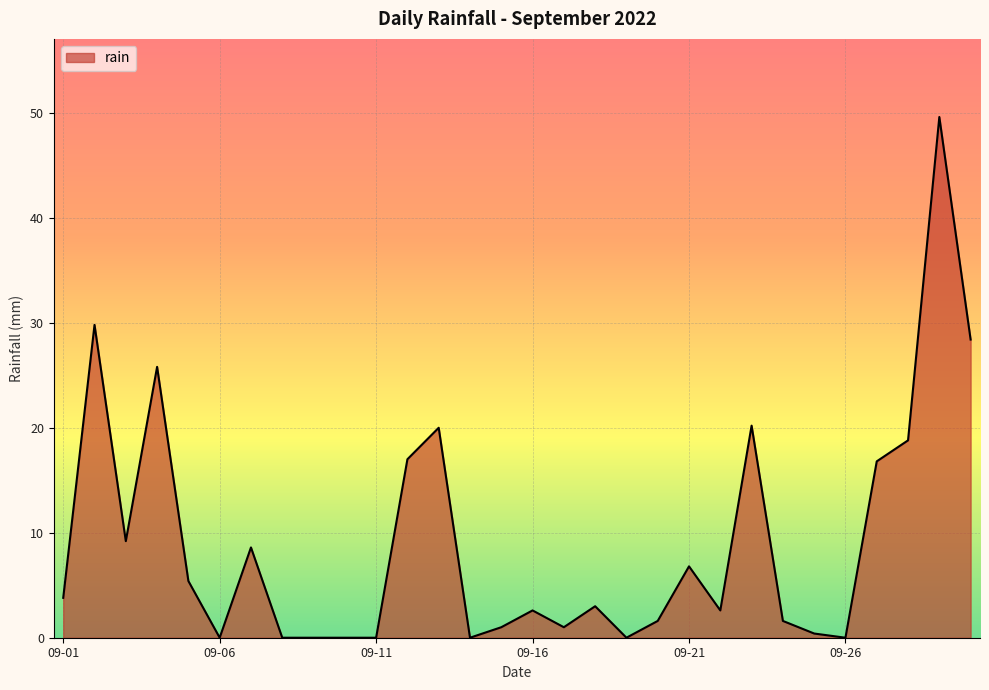

What is the greatest value displayed?

49.6